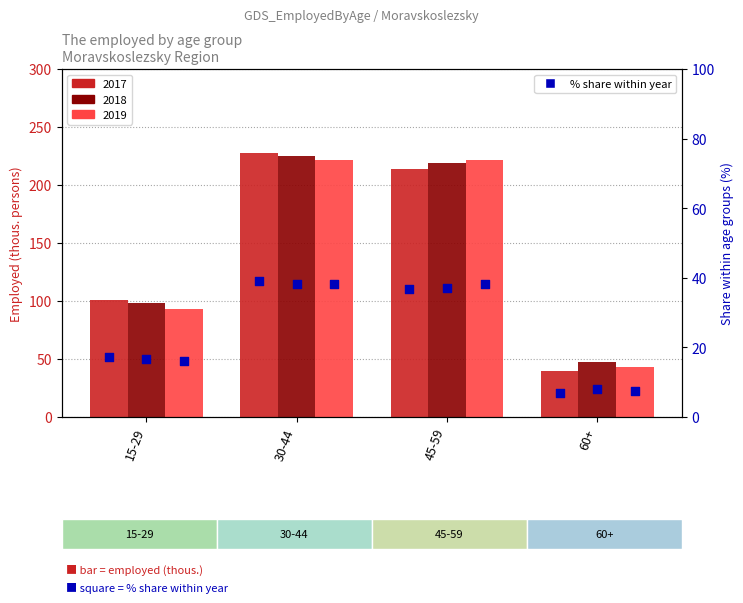

At which category is the sum across all series the highest?

30-44